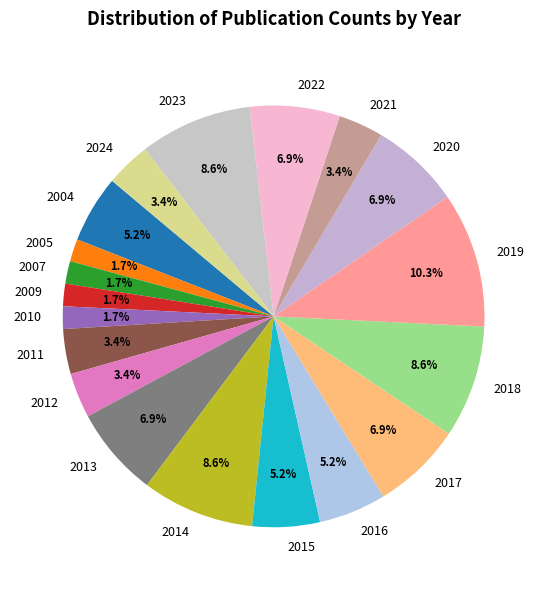

Does any single category account for the majority?

No